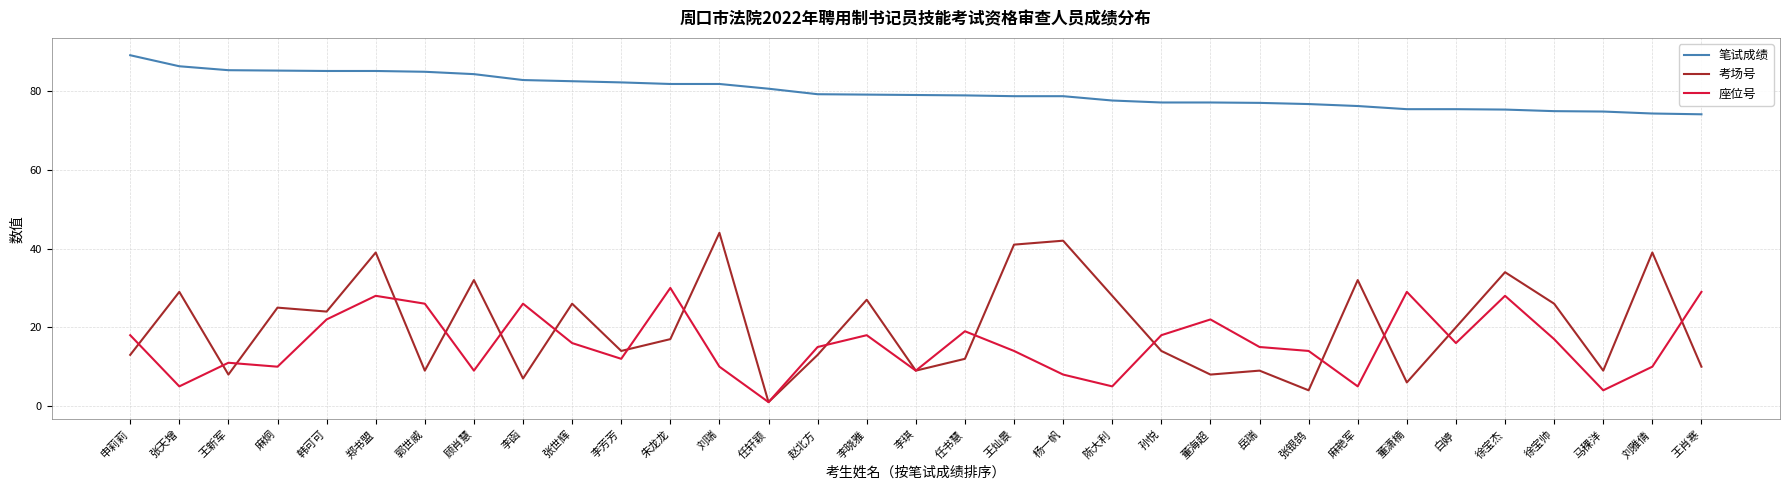

At how many categories does at least one series exceed 34?

33